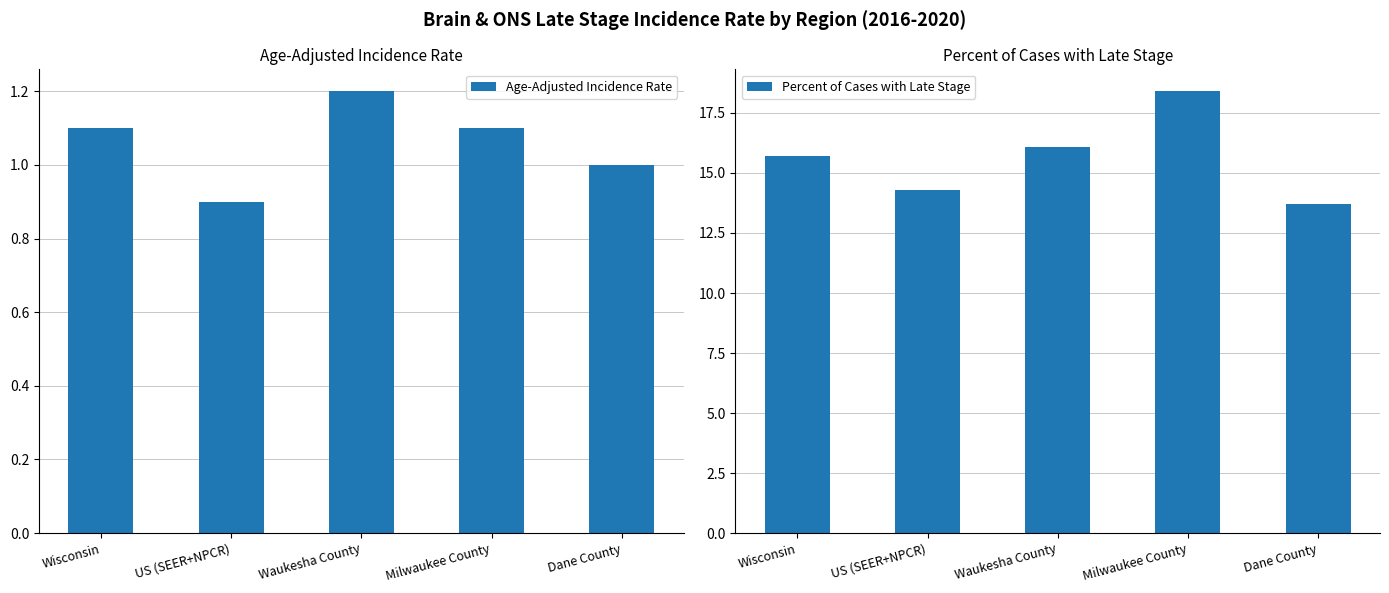

Rank the series at Wisconsin from highest to lowest value.

Percent of Cases with Late Stage, Age-Adjusted Incidence Rate